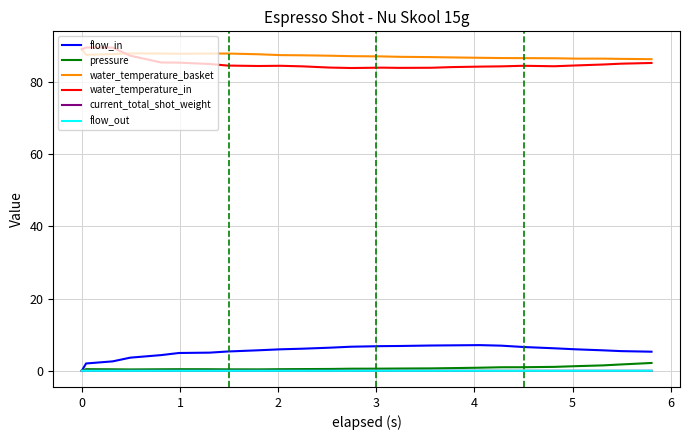

What is the sum of all pressure values?

18.5